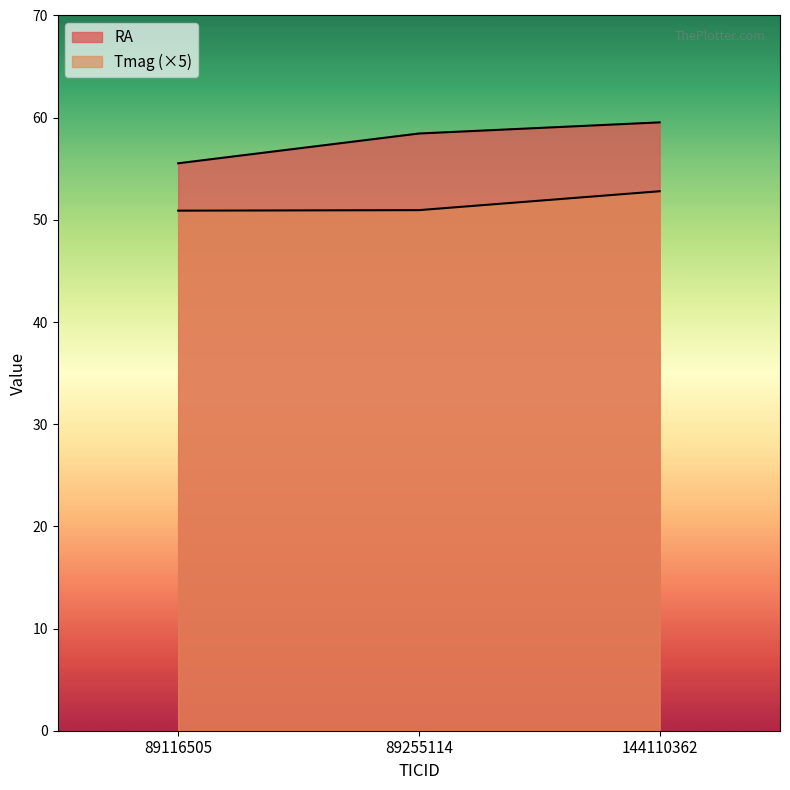

Which series has the largest total across all categories?

RA